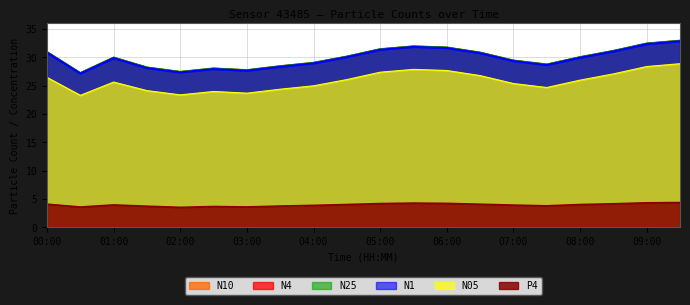

True or false: N25 has a value of 45.3 at 06:00.

False